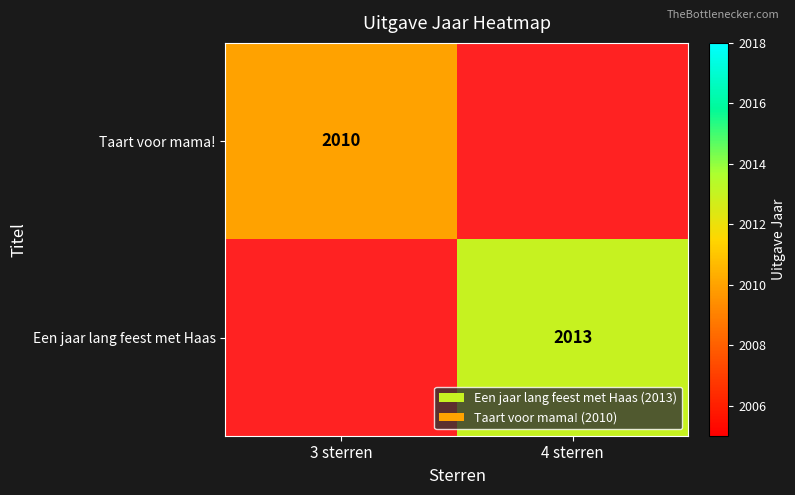

Count the number of categories in the chart.

2